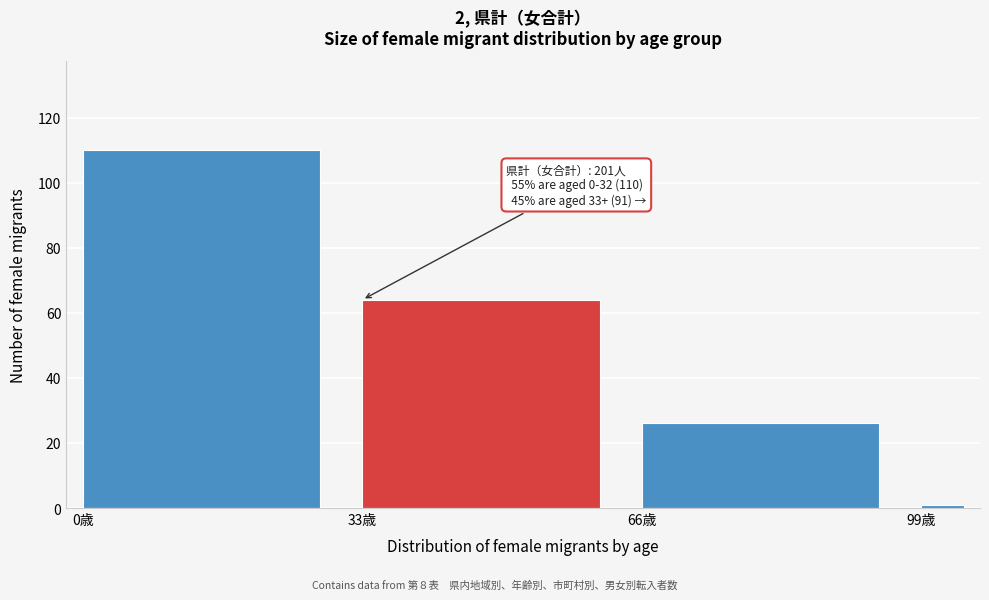

Around what value on the x-axis is the tallest bar? Give the approximate position of its centre, as read against the axis.

15